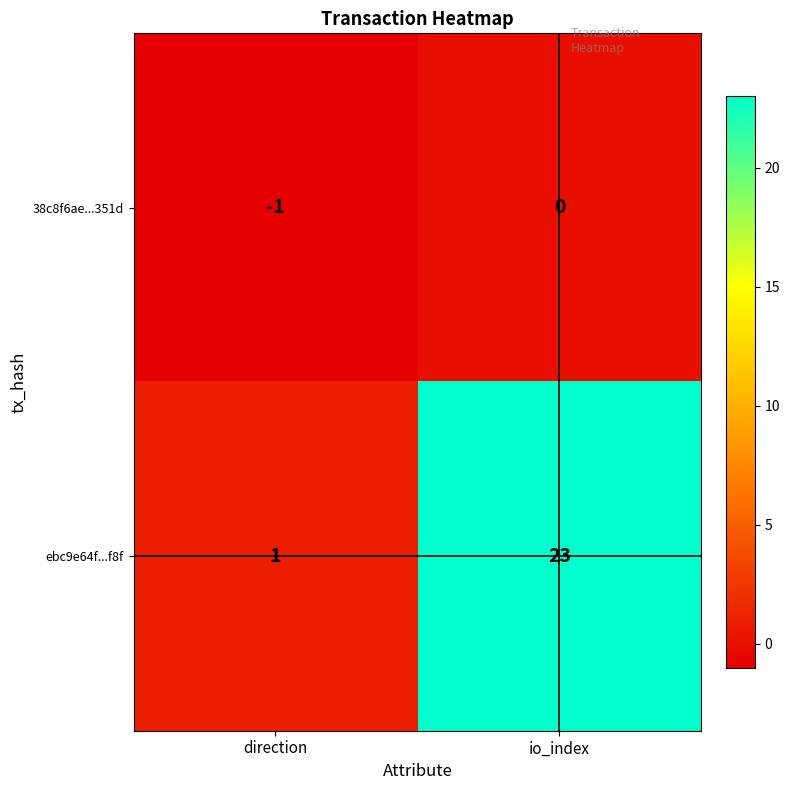

Which series has the largest total across all categories?

ebc9e64f...f8f